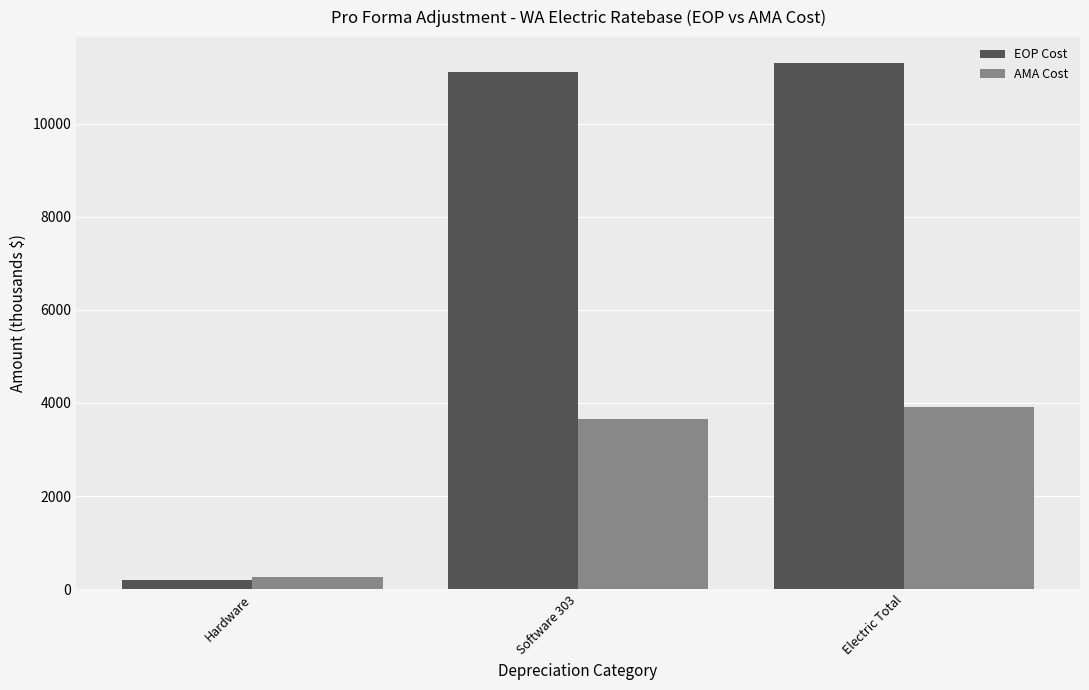

What is the lowest value of the AMA Cost series?

267.6